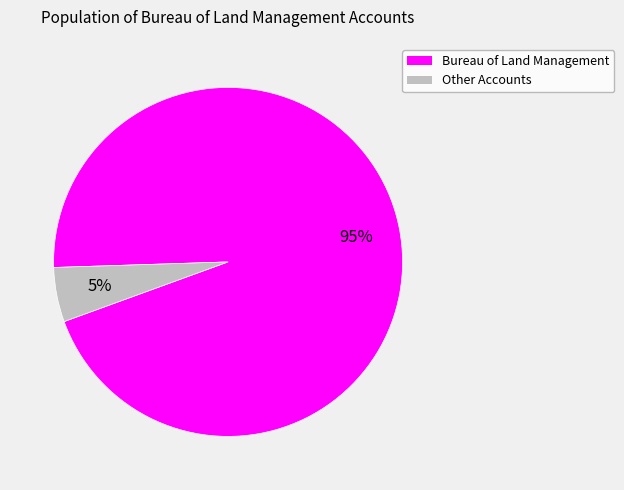

Does any single category account for the majority?

Yes